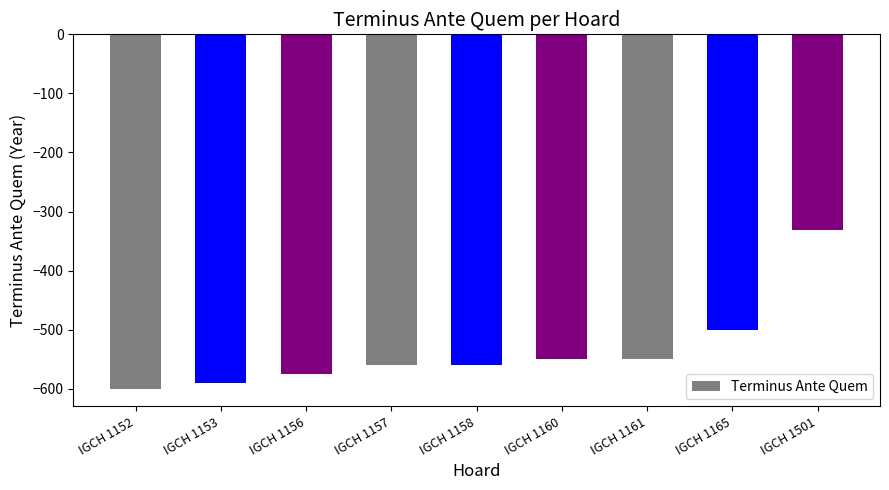

What is the difference between the maximum and minimum values?

268